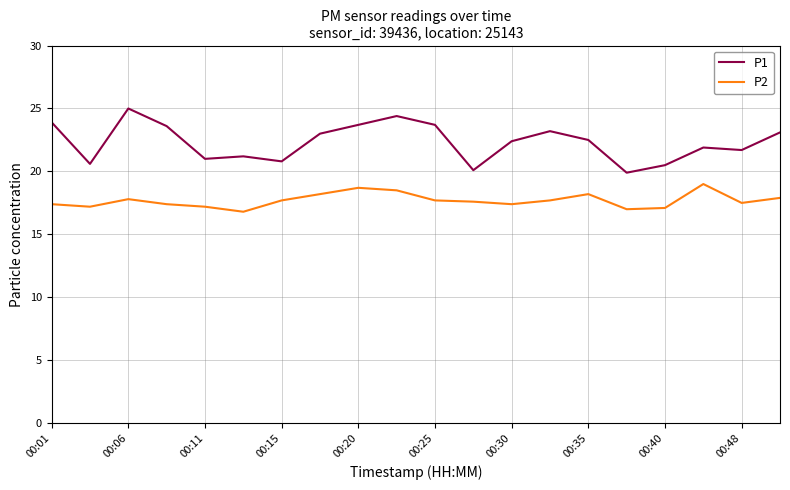

What is the smallest value displayed?

16.8